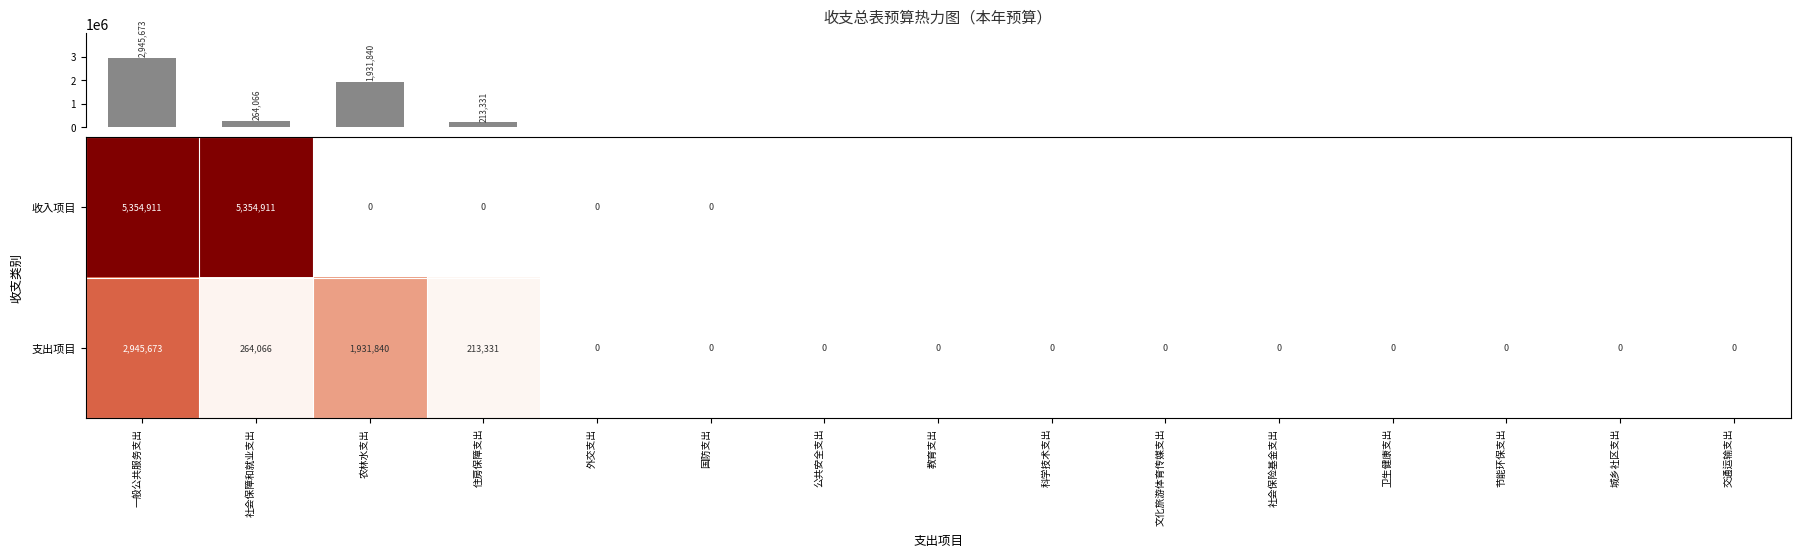

What is the highest value of the 支出项目 series?

2945673